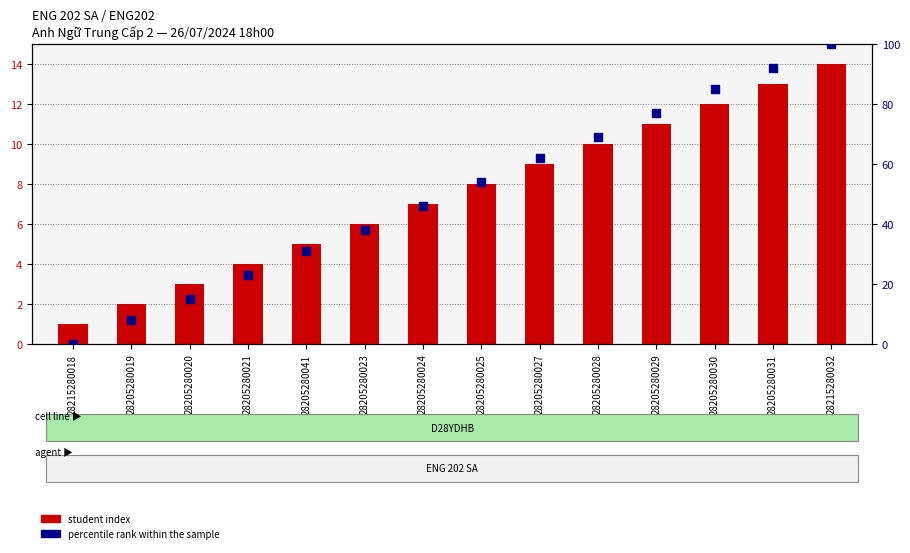

Which series reaches the minimum Y coordinate?

percentile rank within the sample